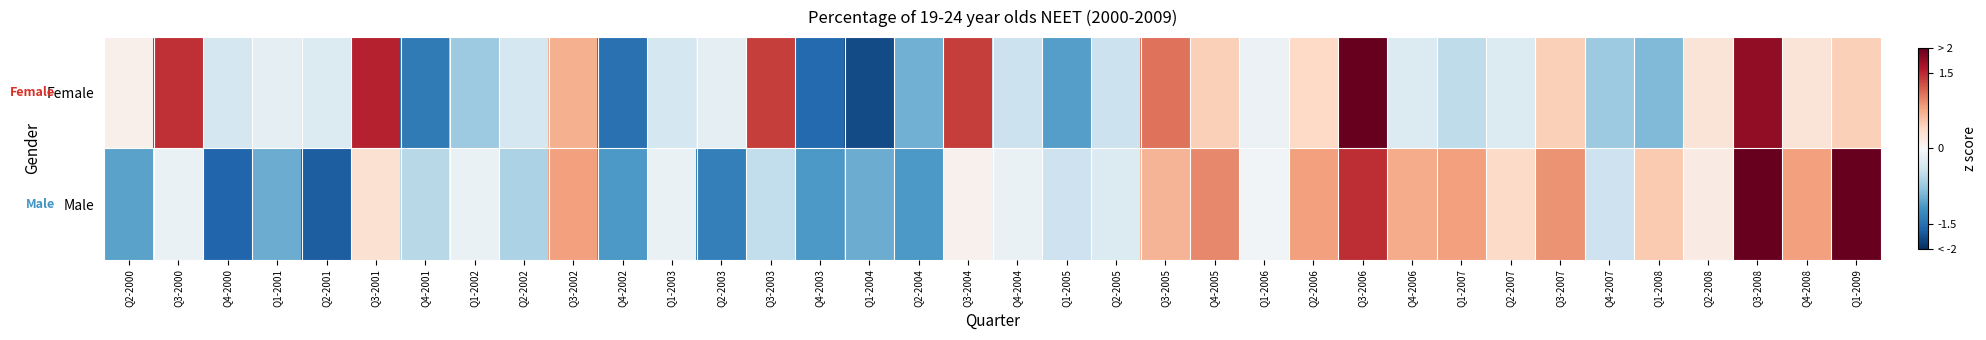

At which category is the sum across all series the highest?

Q3-2006